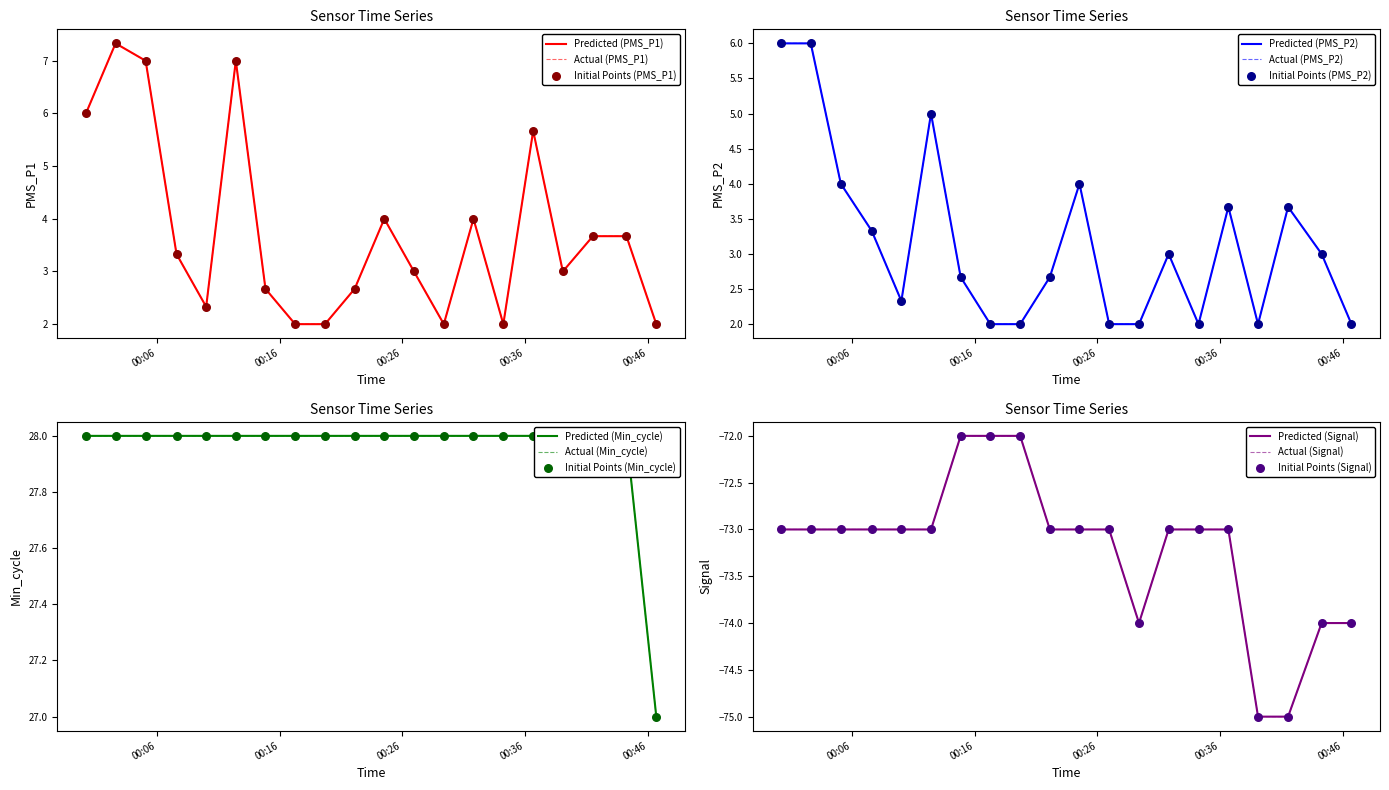

What are all the series names shown in the legend?

PMS_P1, PMS_P2, Min_cycle, Signal